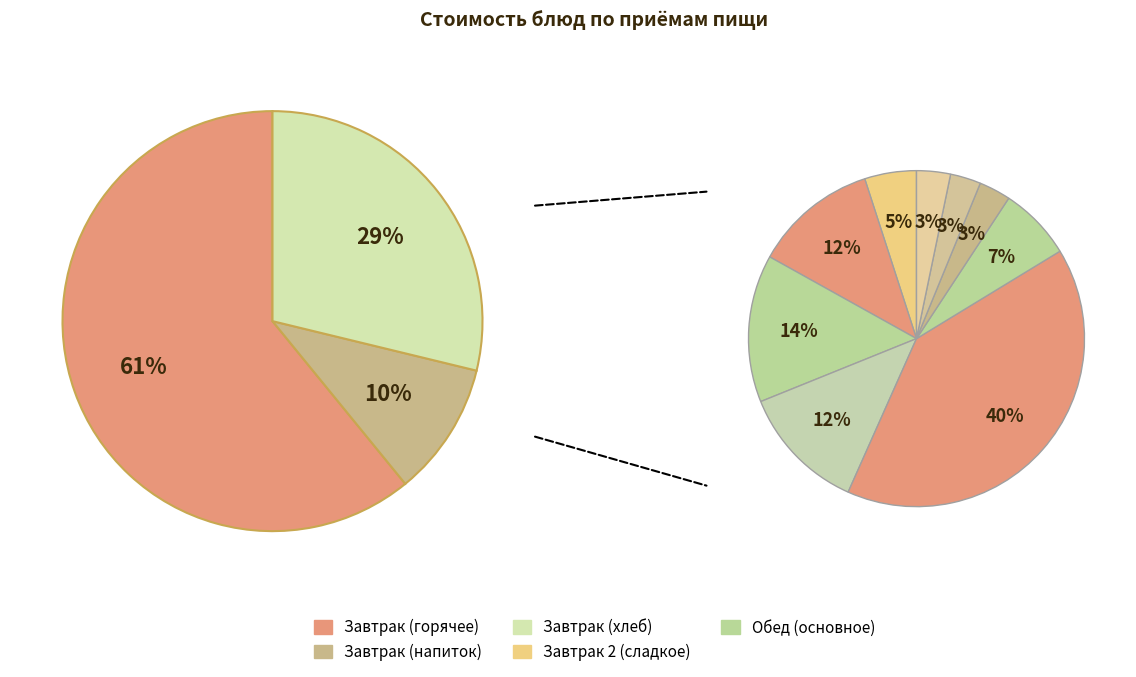

How many slices are in this pie chart?

12